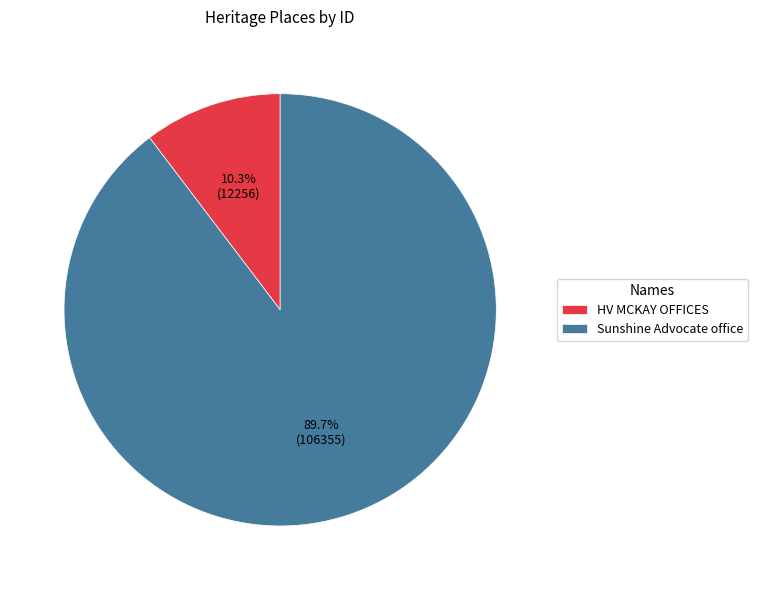

To the nearest percent, what portion does Sunshine Advocate office represent?

90%